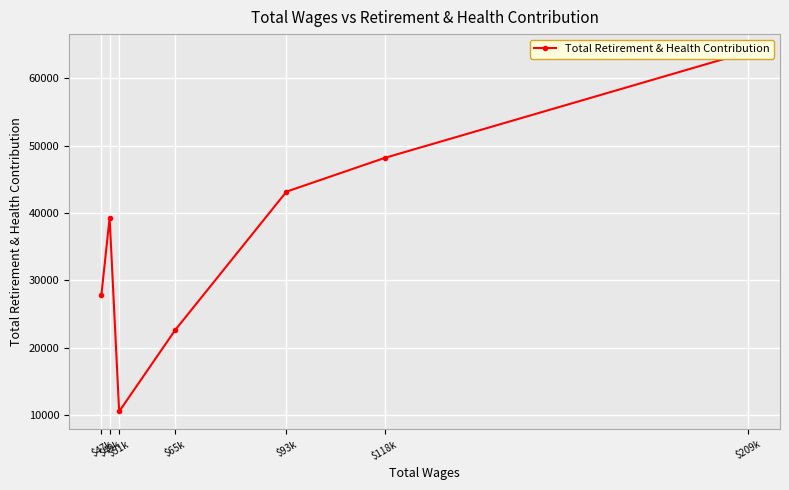

Where is the data nearest to the value 37221?

$49k